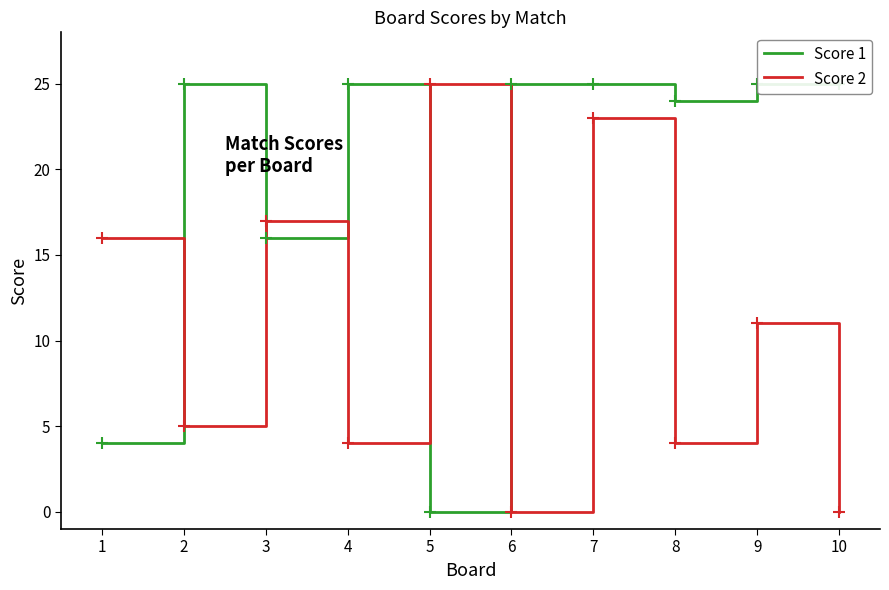

Which series has the largest total across all categories?

Score 1